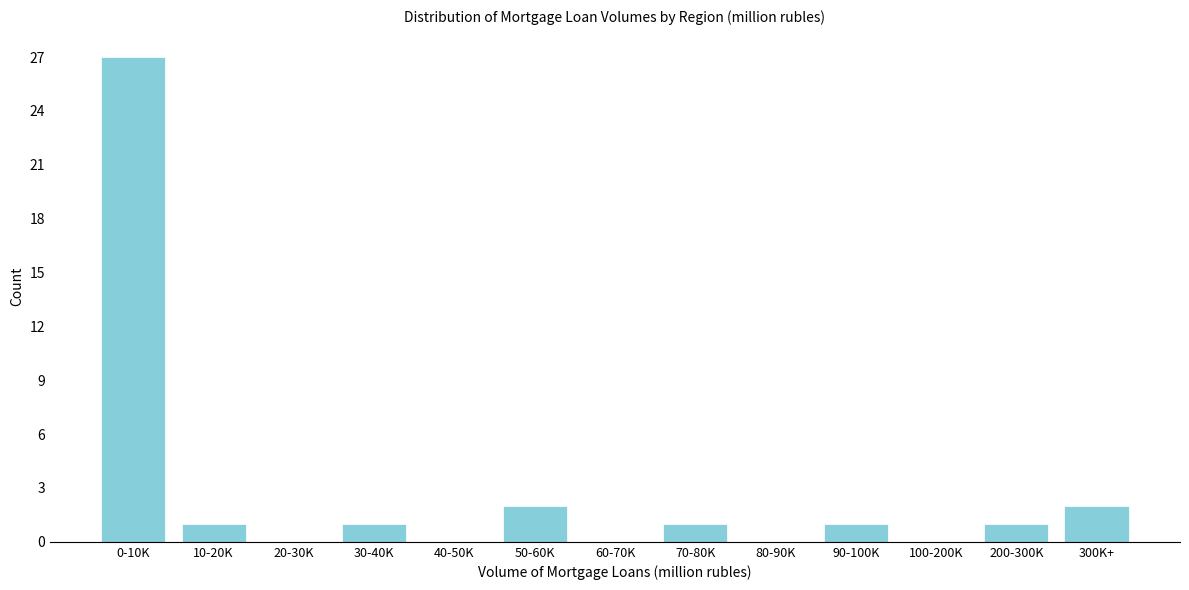

Reading right to left, list all the values displayed in this chart.

300K+=2	200-300K=1	100-200K=0	90-100K=1	80-90K=0	70-80K=1	60-70K=0	50-60K=2	40-50K=0	30-40K=1	20-30K=0	10-20K=1	0-10K=27